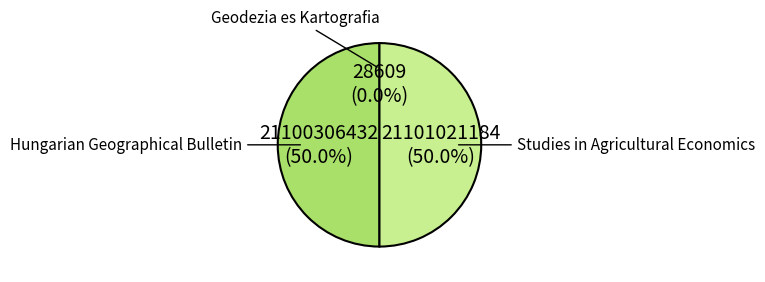

What percentage is the Studies in Agricultural Economics slice, to the nearest percent?

50%